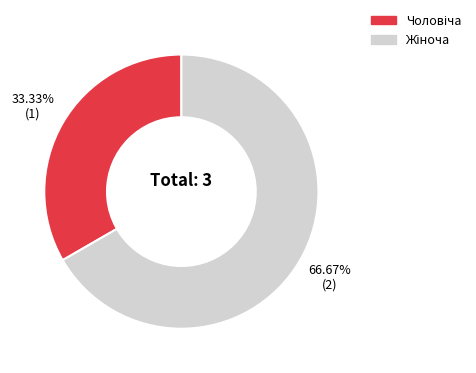

Does any single category account for the majority?

Yes